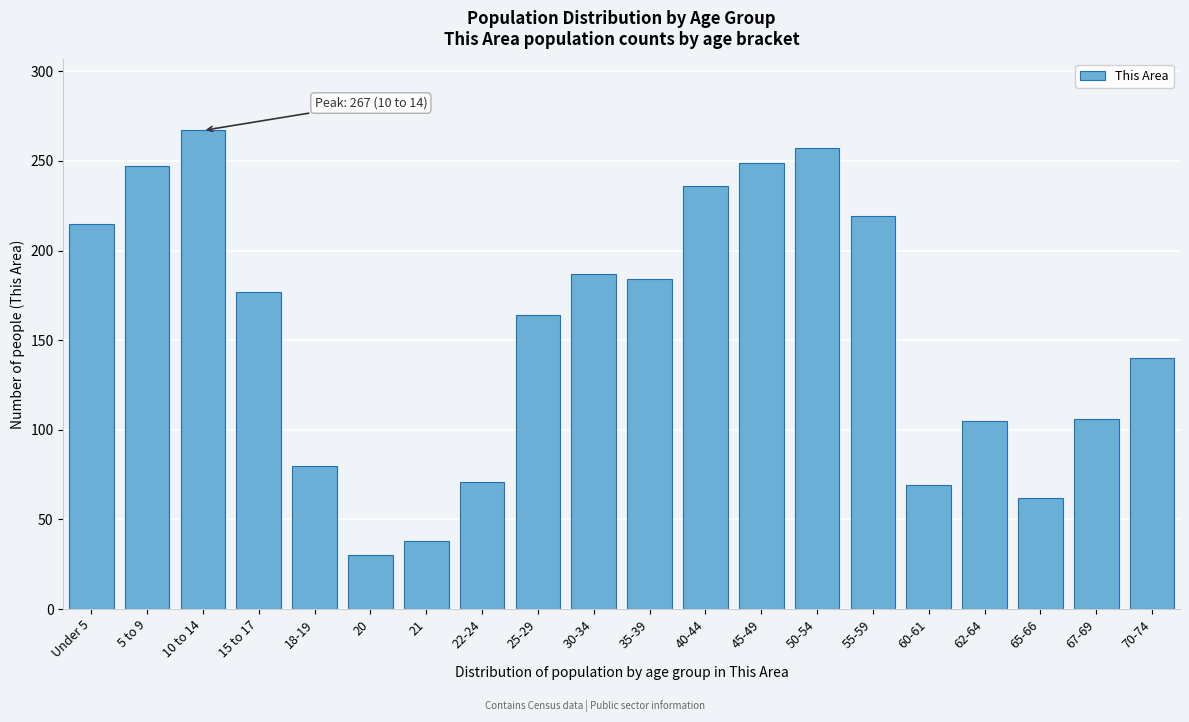

Which has a higher value, Under 5 or 35-39?

Under 5